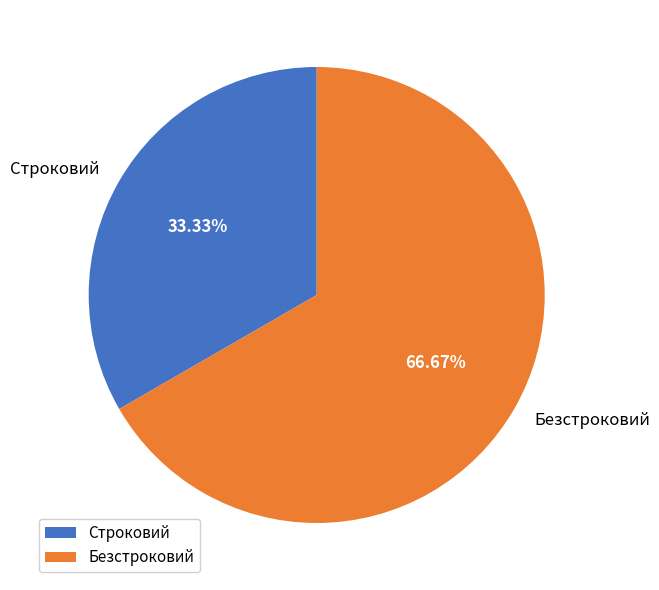

Approximately how many times larger is the value at Безстроковий compared to Строковий?

2.0